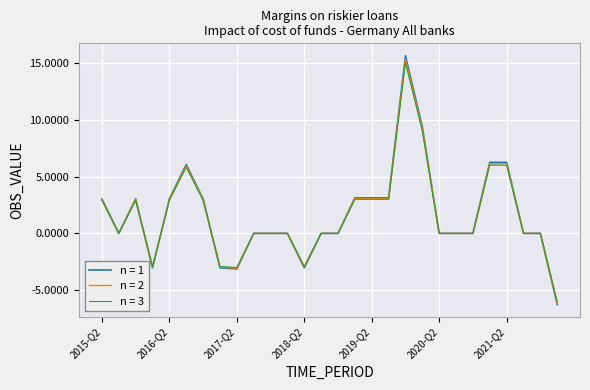

What is the minimum value for n = 1?

-6.2